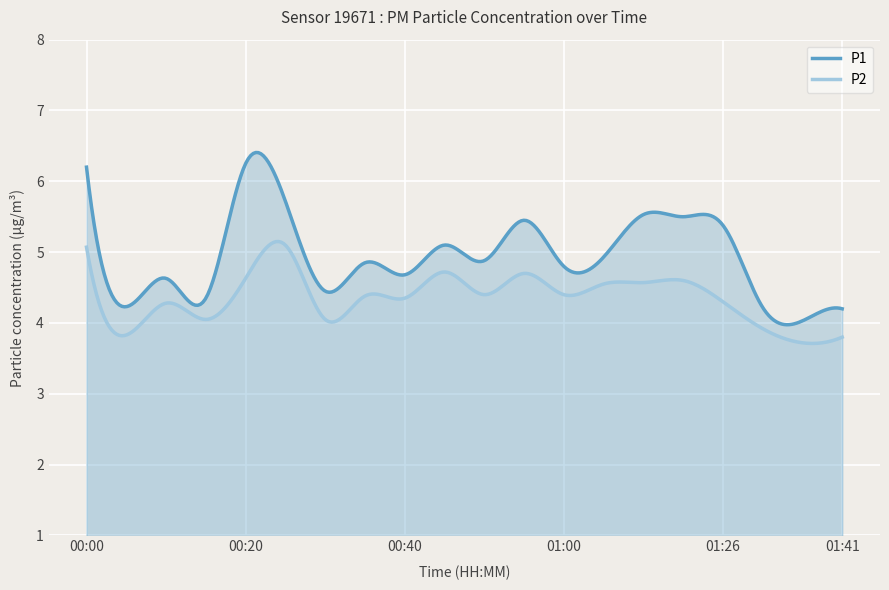

What is the value of the P2 point at the 14th from the left?

4.5